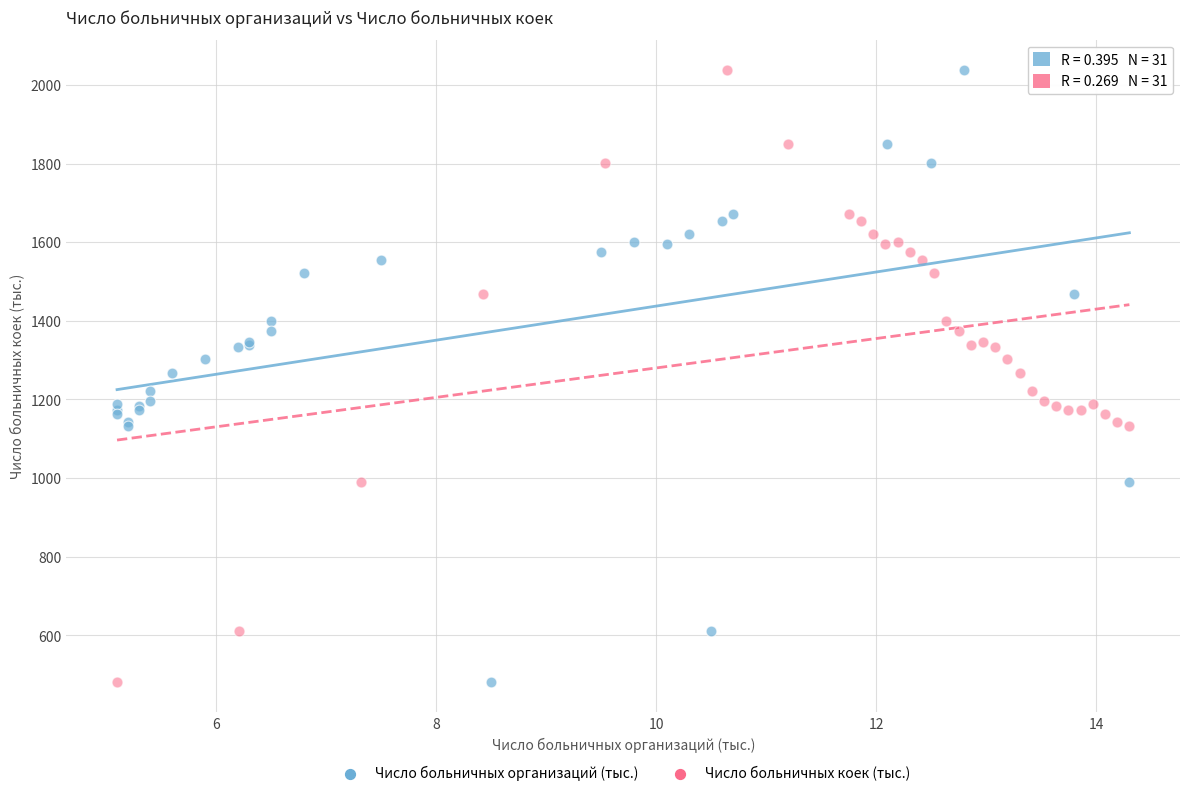

What are all the series names shown in the legend?

Число больничных организаций (тыс.), Число больничных коек (тыс.)